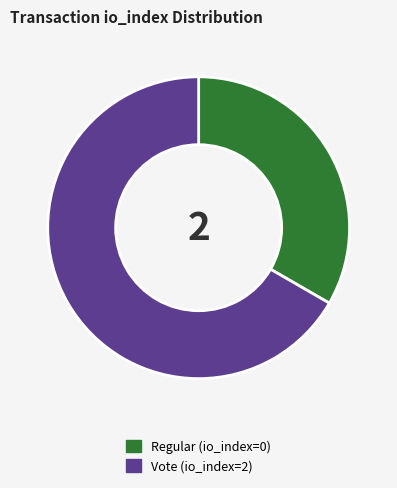

True or false: Vote (io_index=2) accounts for 93% of the total.

False